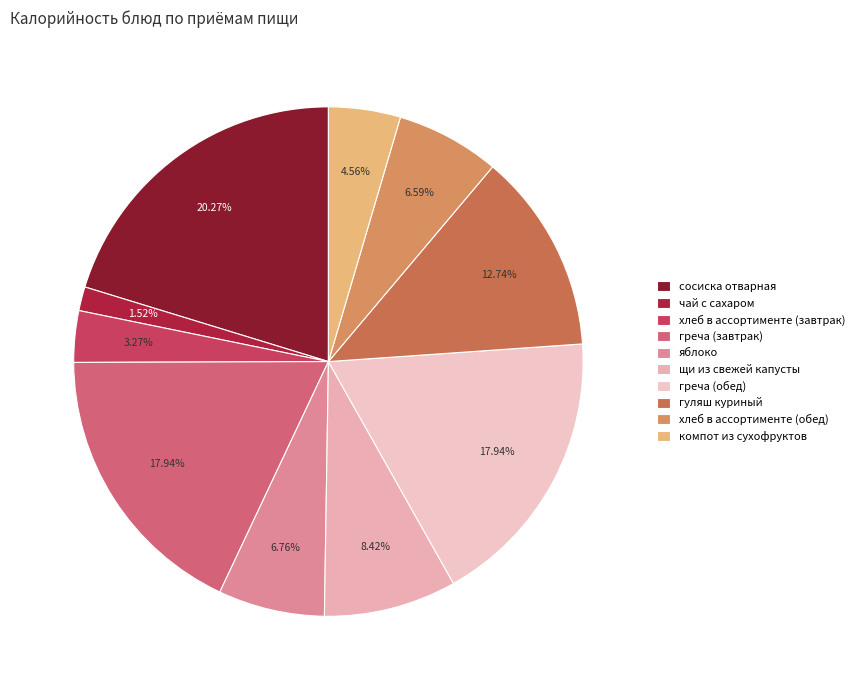

What is the ratio of the value at греча (завтрак) to the value at греча (обед)?

1.0